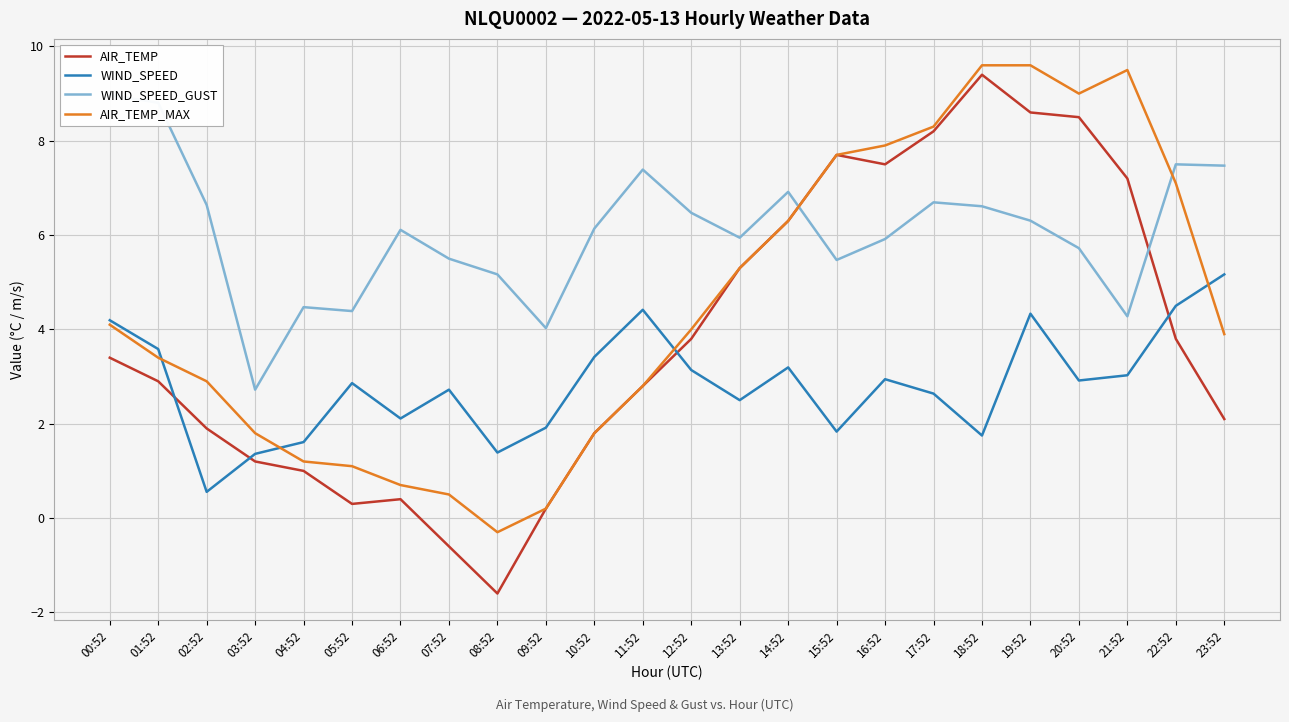

True or false: WIND_SPEED and WIND_SPEED_GUST cross at least once.

False